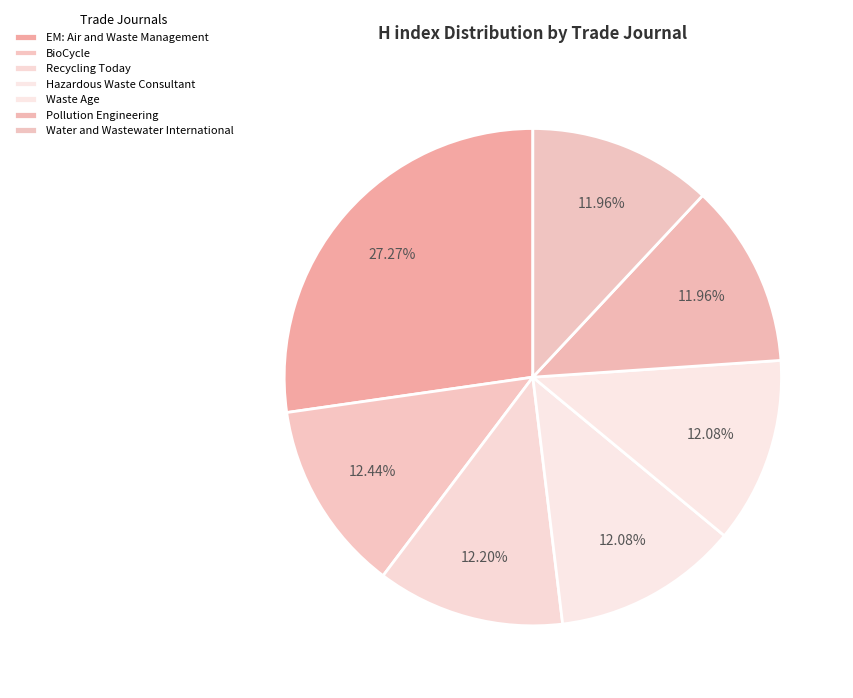

Count the number of slices in the pie.

7